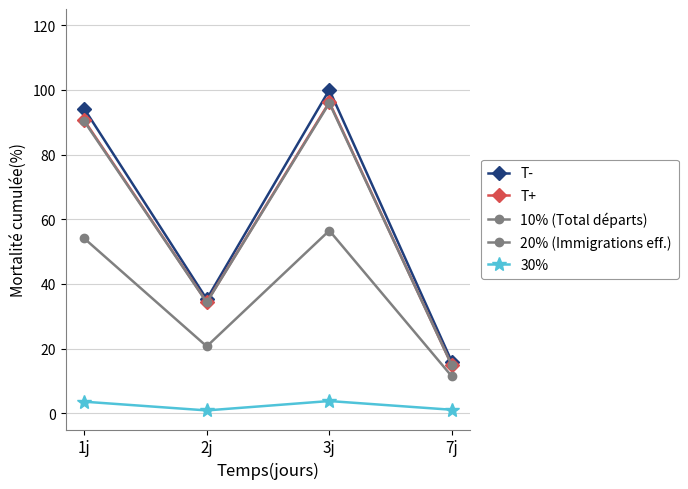

How many data points does each series have?

4